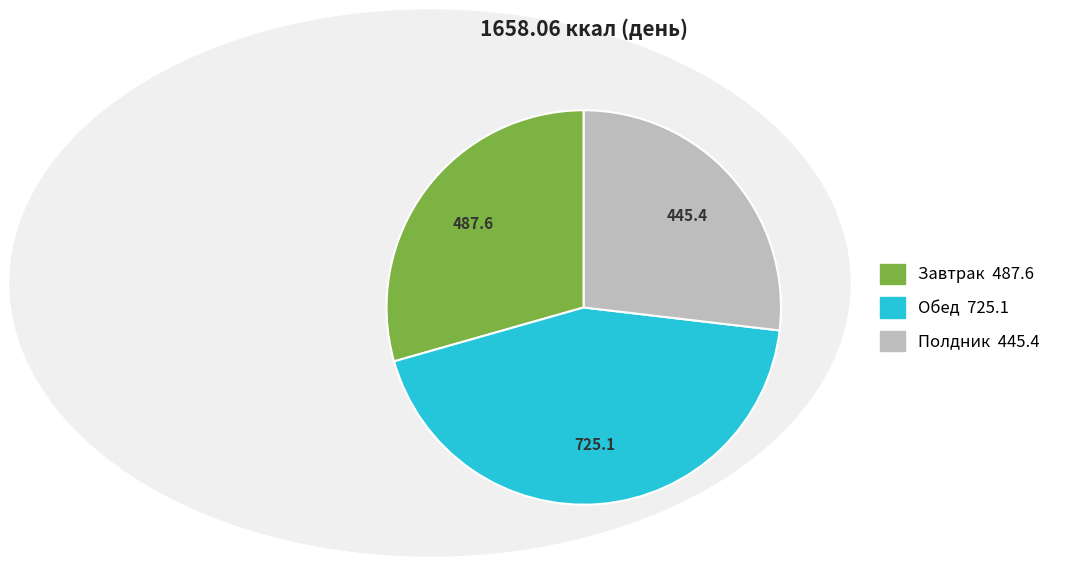

Which slice is the largest?

Обед